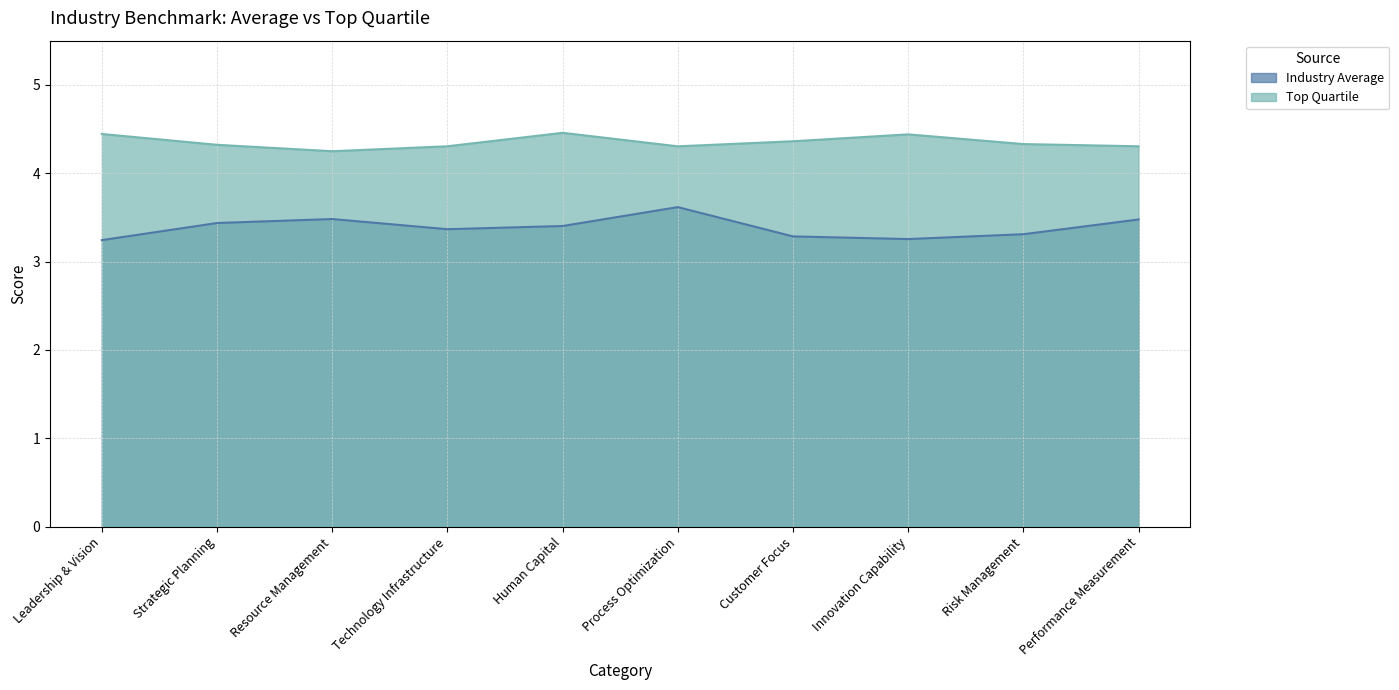

In Top Quartile, how many points are lower than both neighbors (excluding endpoints)?

2